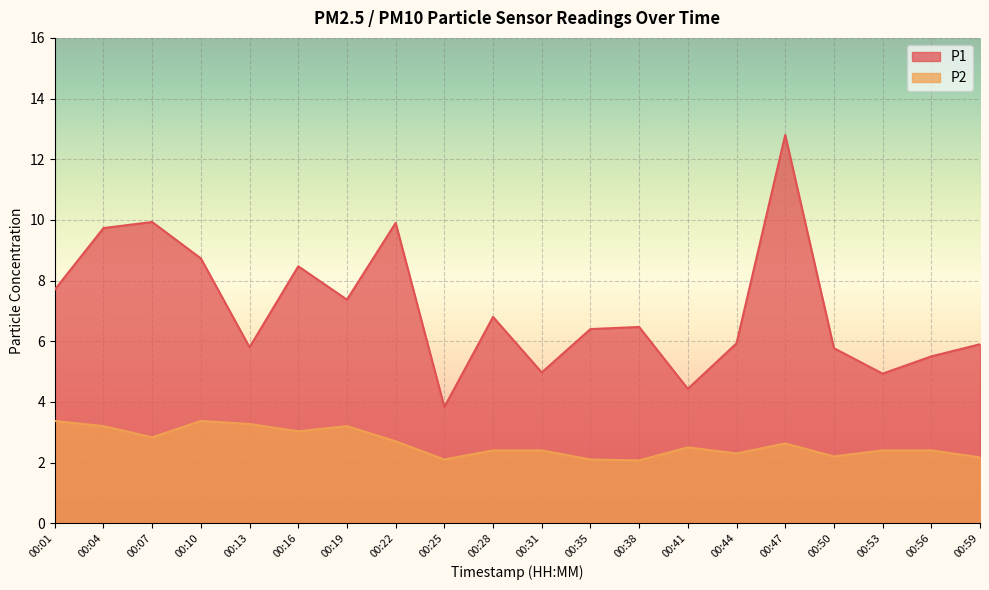

What are all the series names shown in the legend?

P1, P2